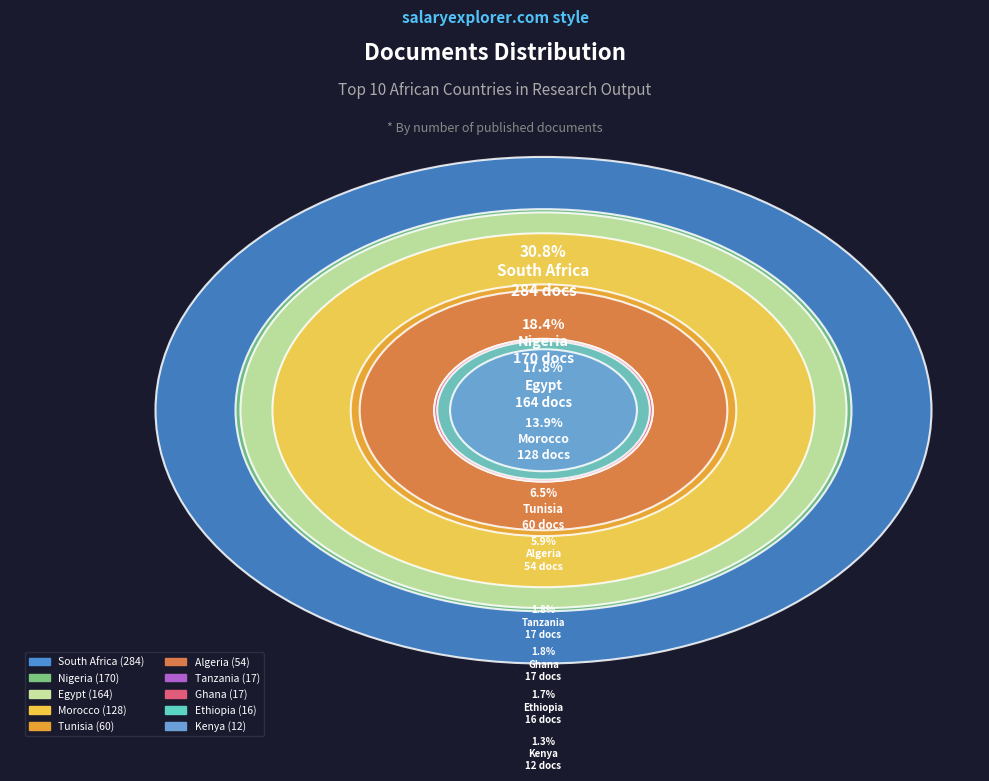

Combined, what portion of the pie is Tanzania and Morocco?

15.7%